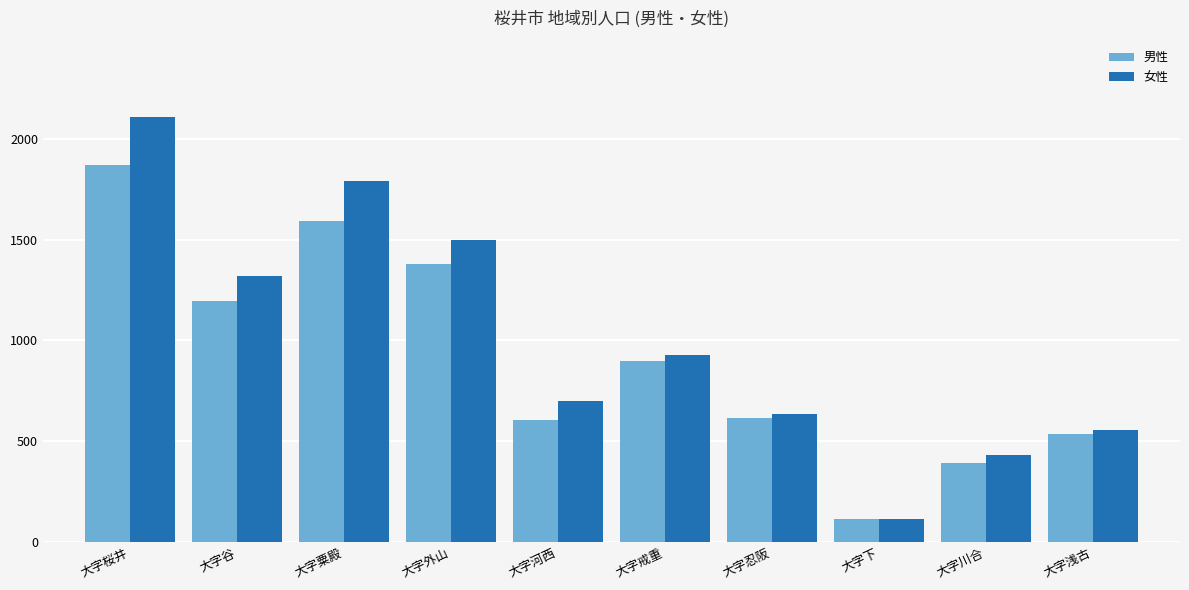

At which category is the sum across all series the highest?

大字桜井